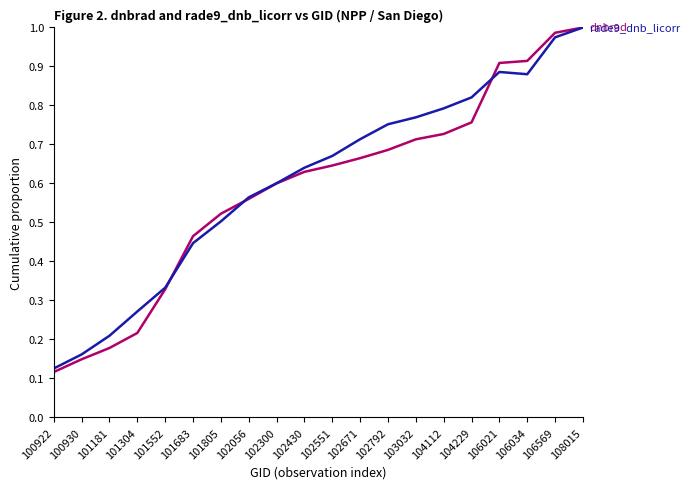

What is the total value across all series at 102792?

1.4